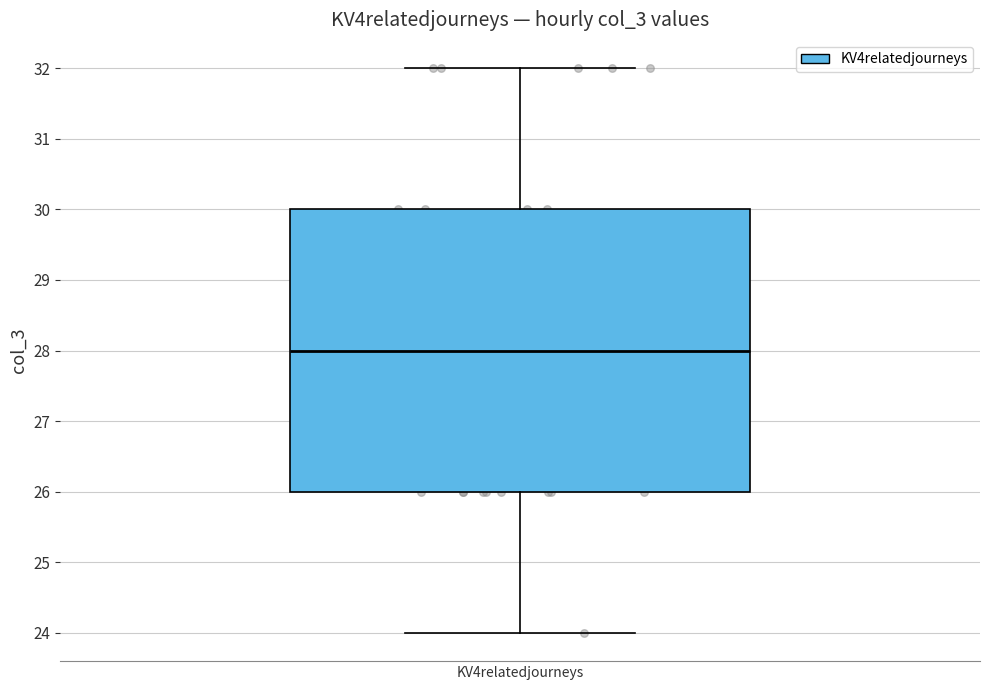

Transcribe this box plot: give where the median line is, the range the box spans, and where the two whiskers end, as read against the y-axis. The values are not printed on the chart, so give them approximately, as read against the axis.

median 28, box 26 to 30, whiskers 24 to 32